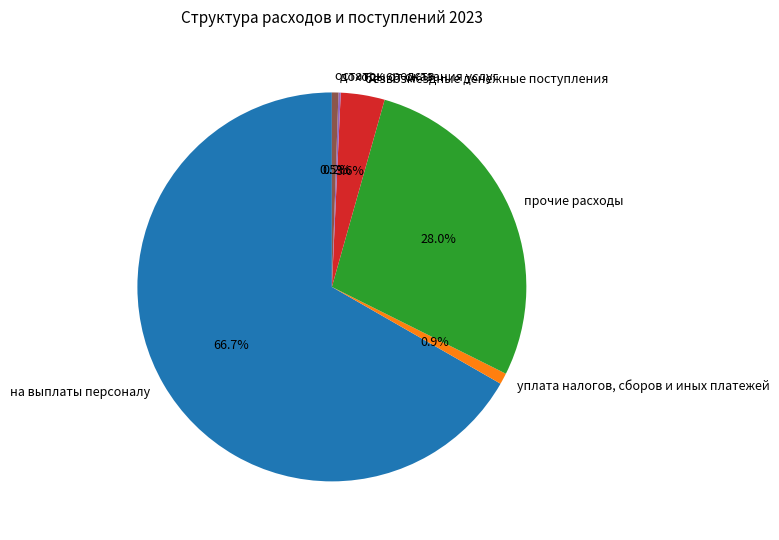

Does прочие расходы represent more than half of the total?

No